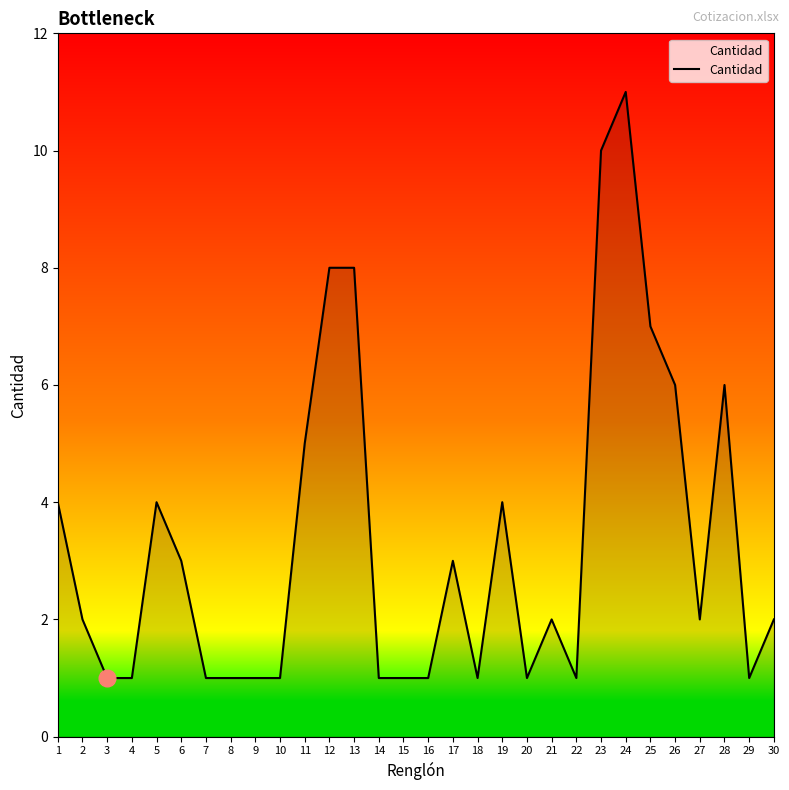

The chart shows a value of 5 at 17. True or false?

False